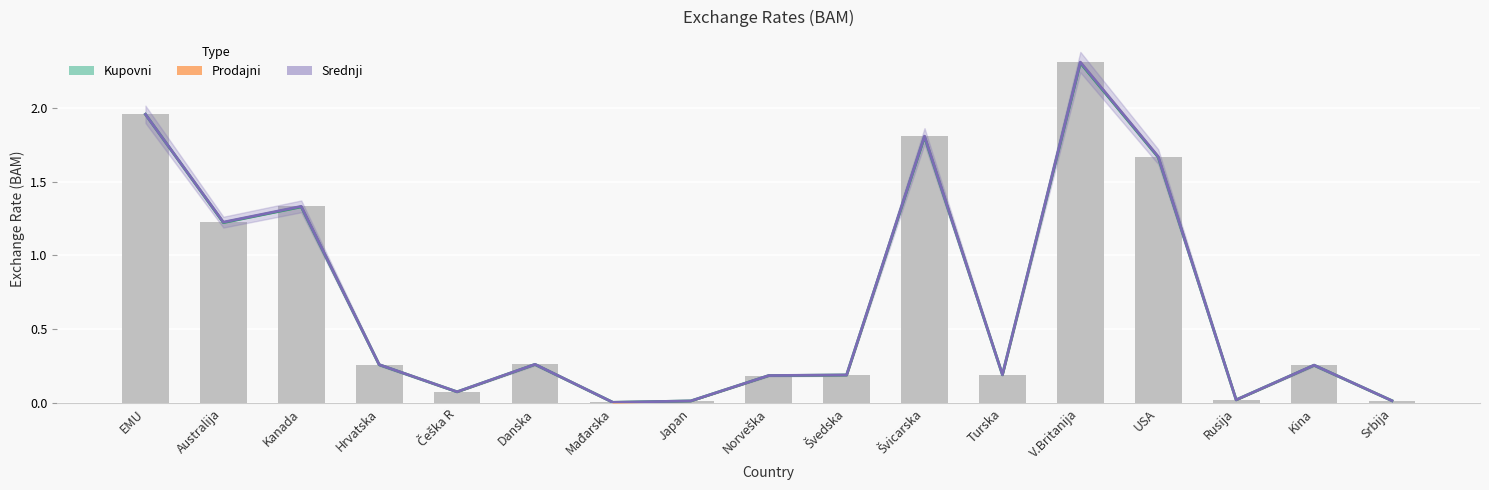

What position from the right is Rusija?

3